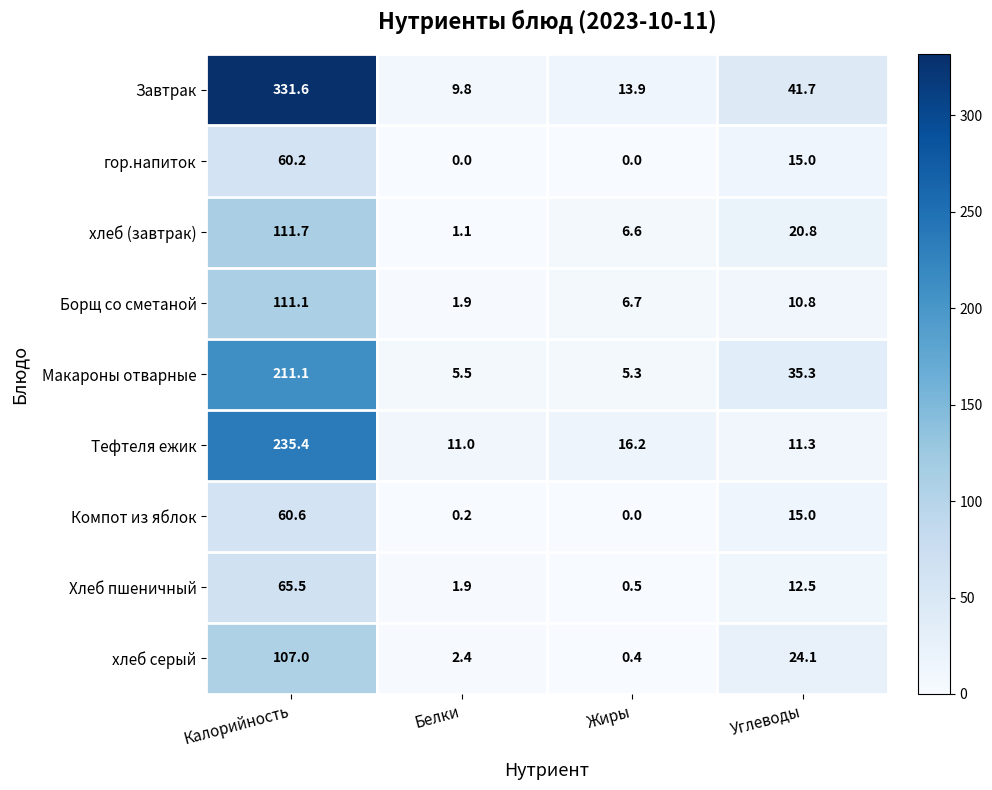

What is the difference between the Борщ со сметаной values at Белки and Калорийность?

109.2